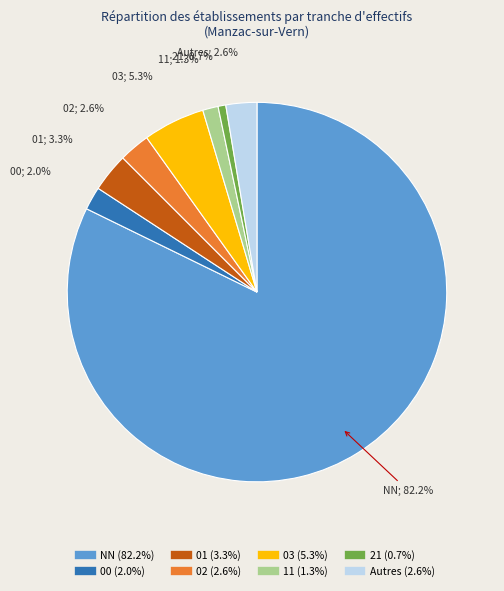

Is there any slice that represents more than half of the pie?

Yes